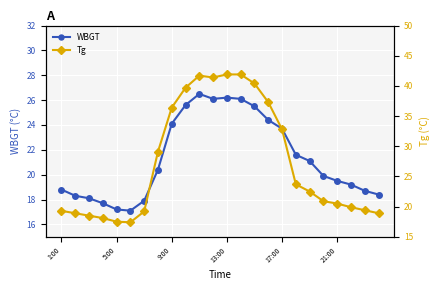

Which series has the largest total across all categories?

Tg